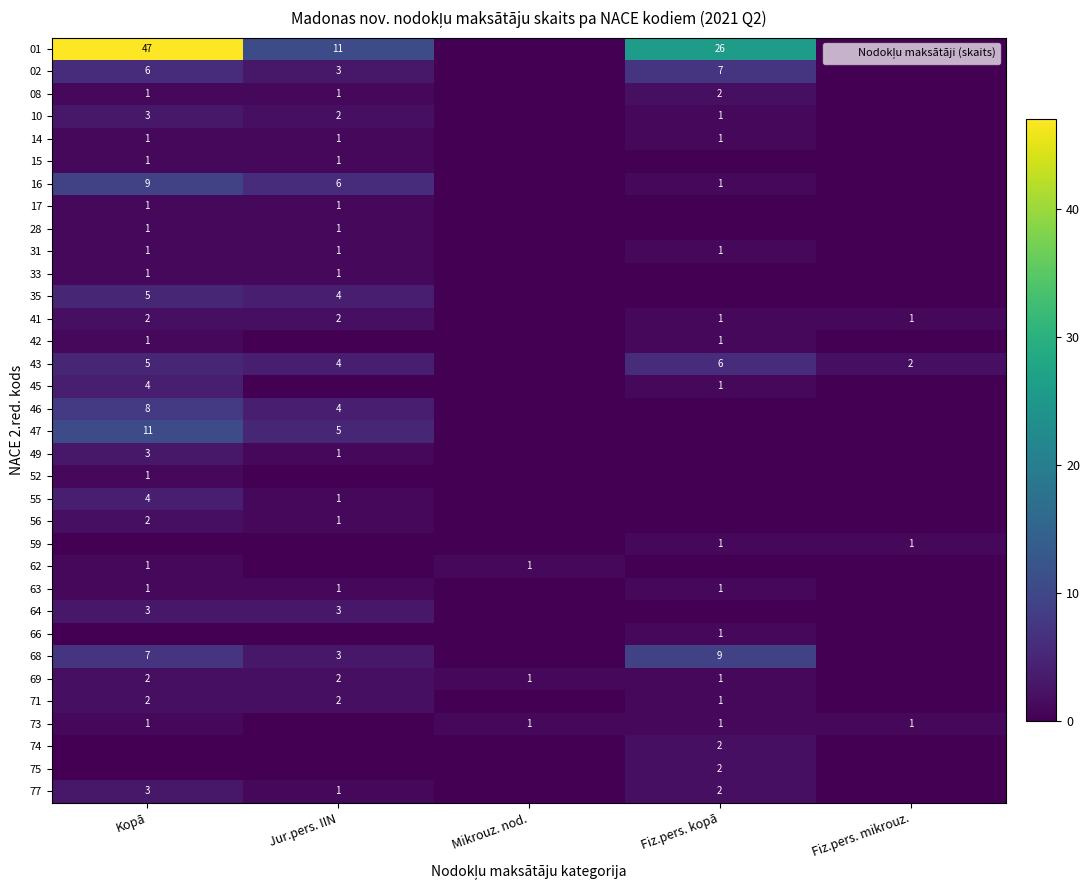

What is the difference between the highest and lowest values at Jur.pers. IIN?

11